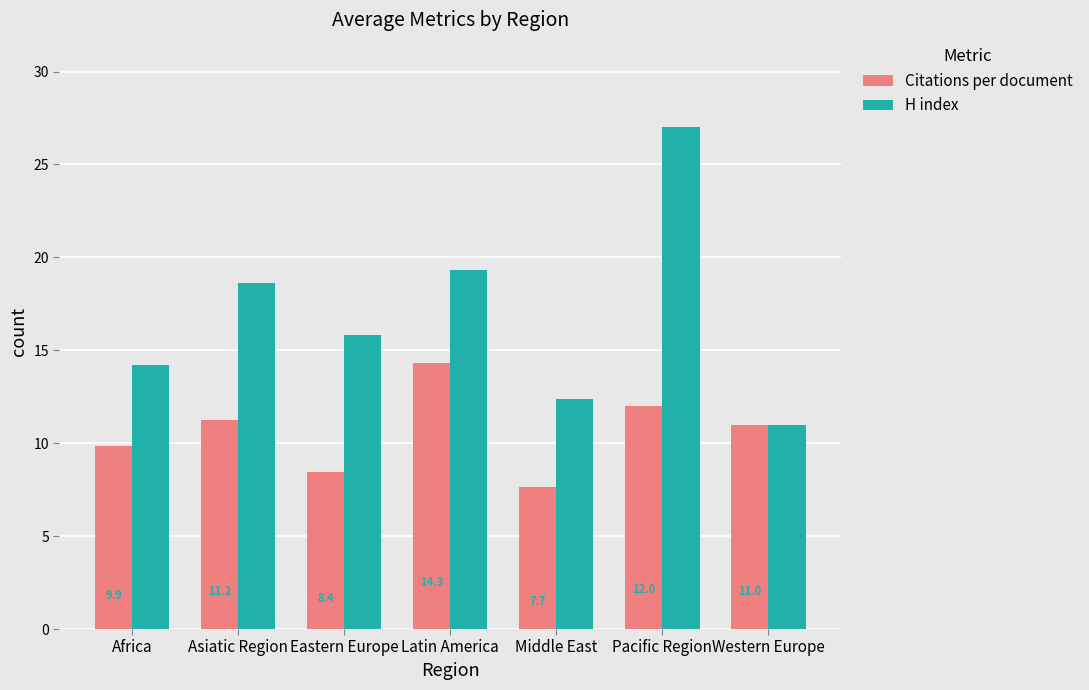

What is the value of the Citations per document bar at the 7th from the left?

11.0